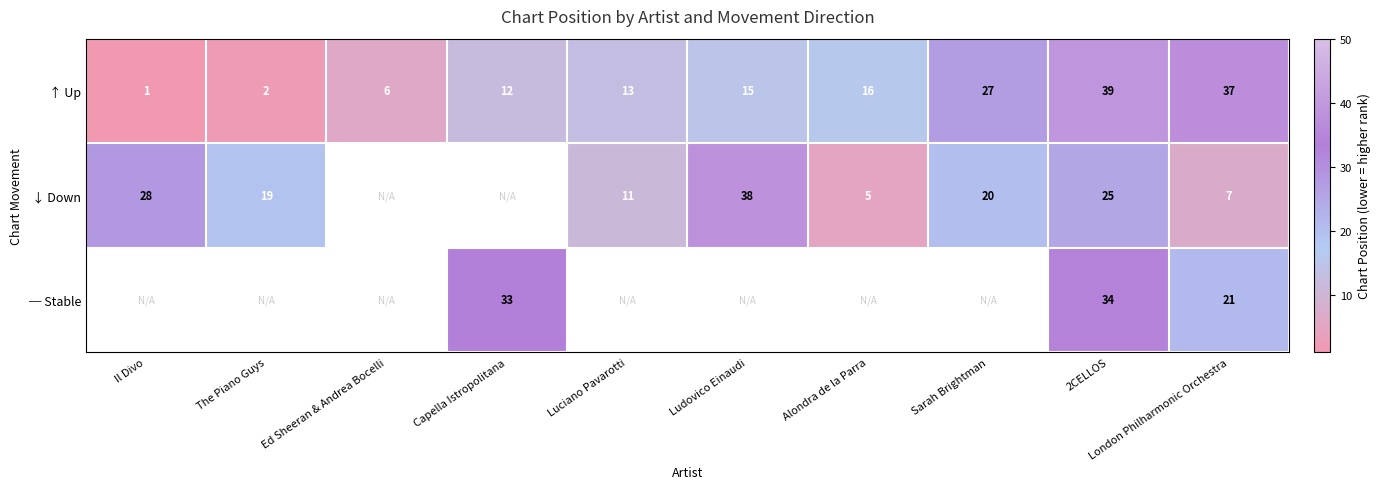

What is the difference between the ↑ Up values at The Piano Guys and Capella Istropolitana?

10